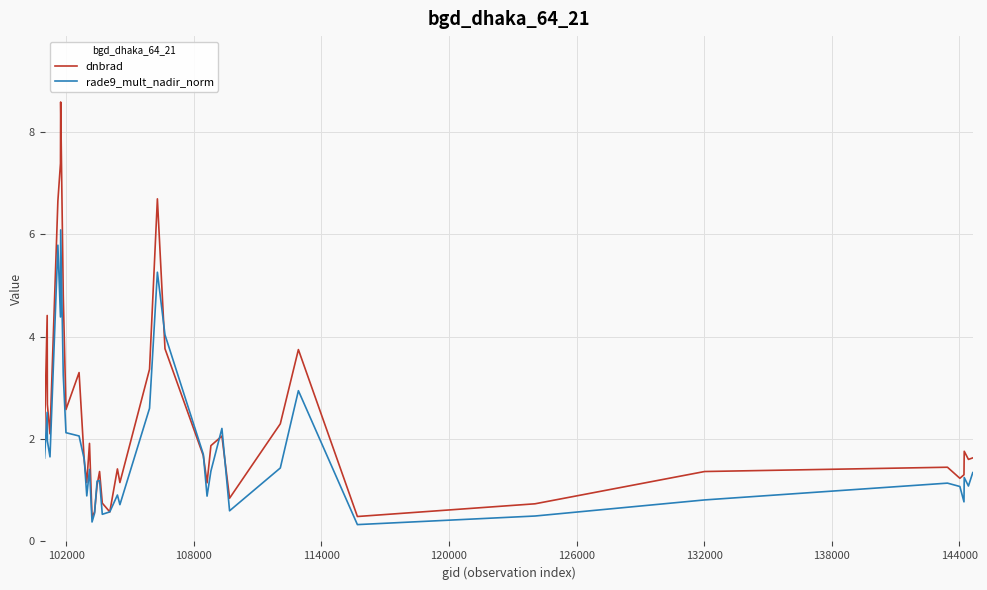

Which series has the largest total across all categories?

dnbrad